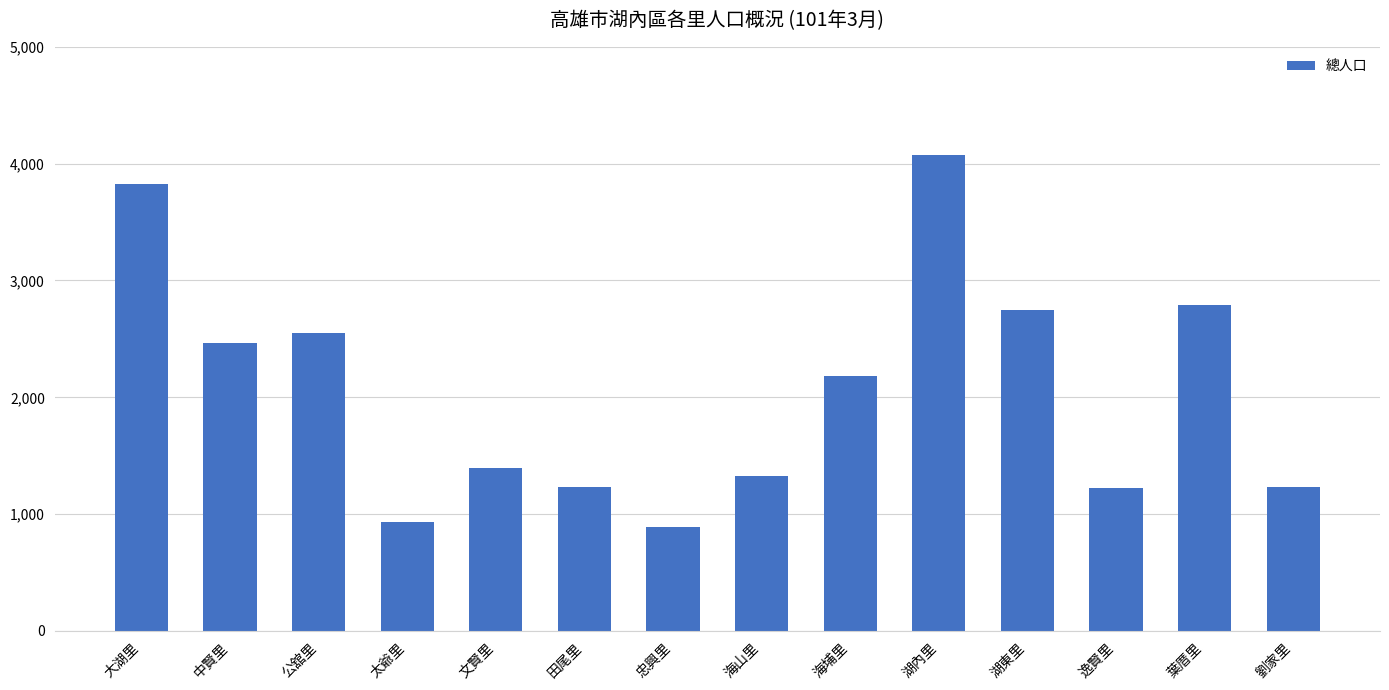

What is the change in value from 太爺里 to 海埔里?

+1250